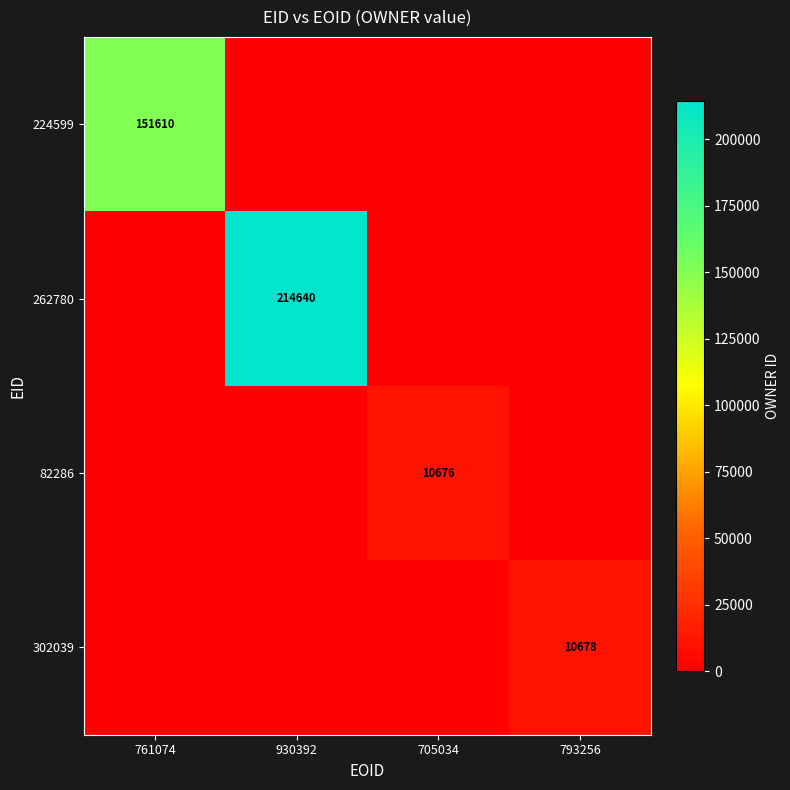

Which series has the largest range (max minus min)?

262780